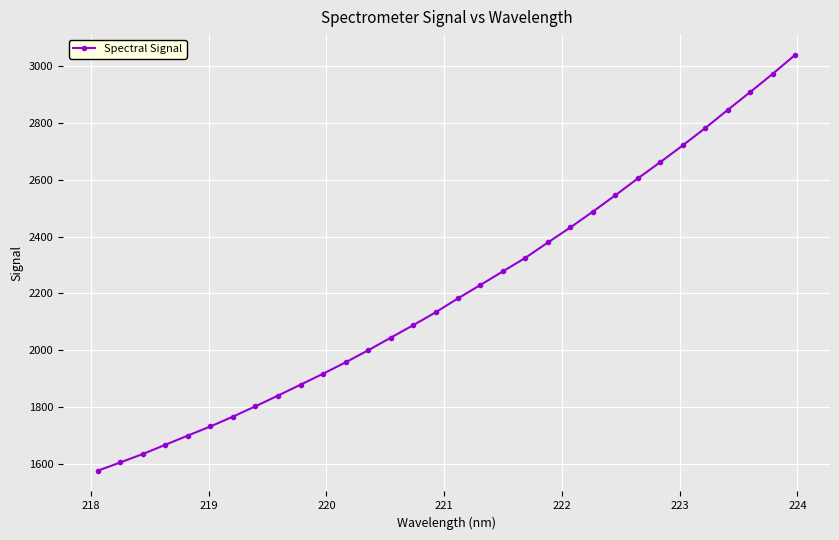

What is the greatest value displayed?

3040.3